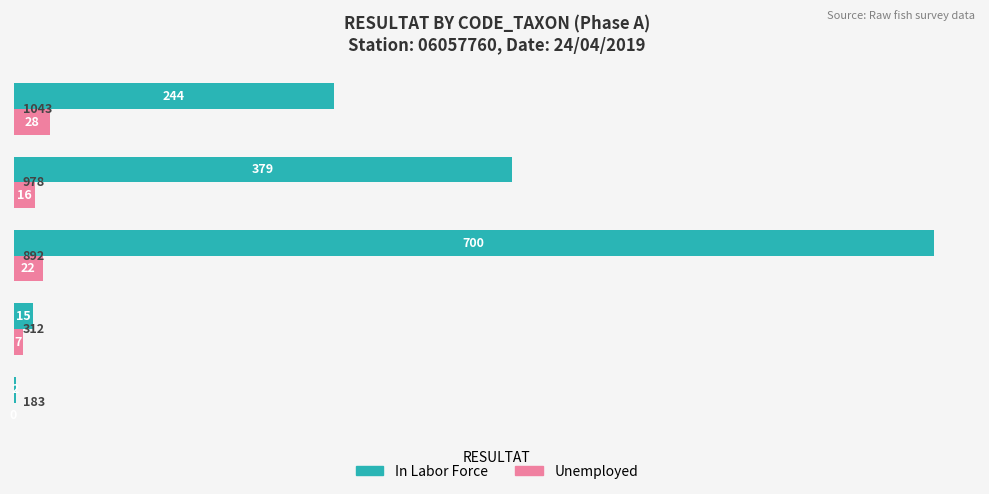

Which series has the largest range (max minus min)?

In Labor Force